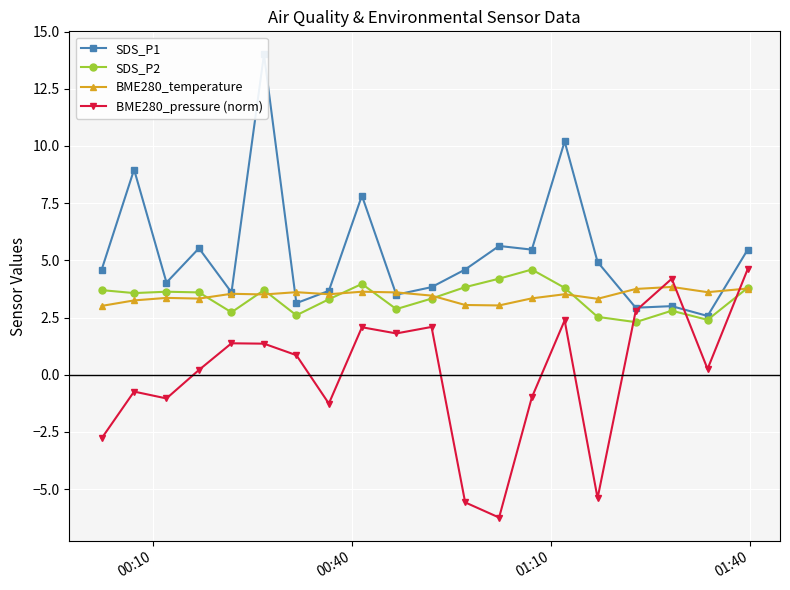

What are all the series names shown in the legend?

SDS_P1, SDS_P2, BME280_temperature, BME280_pressure (norm)